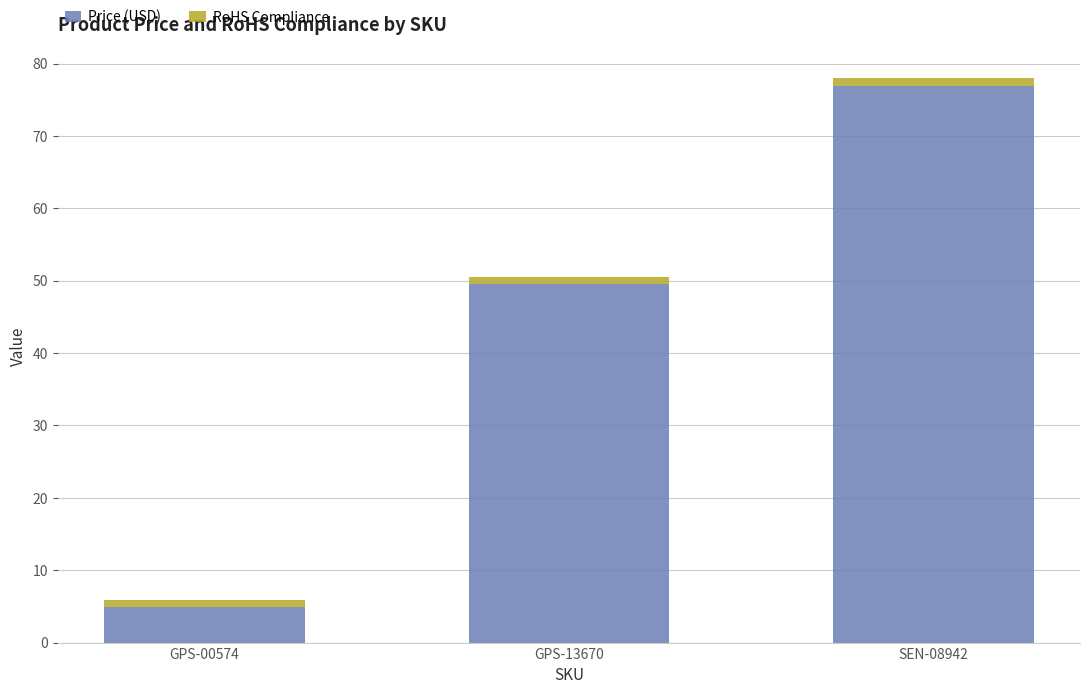

Count the number of data series in this chart.

2